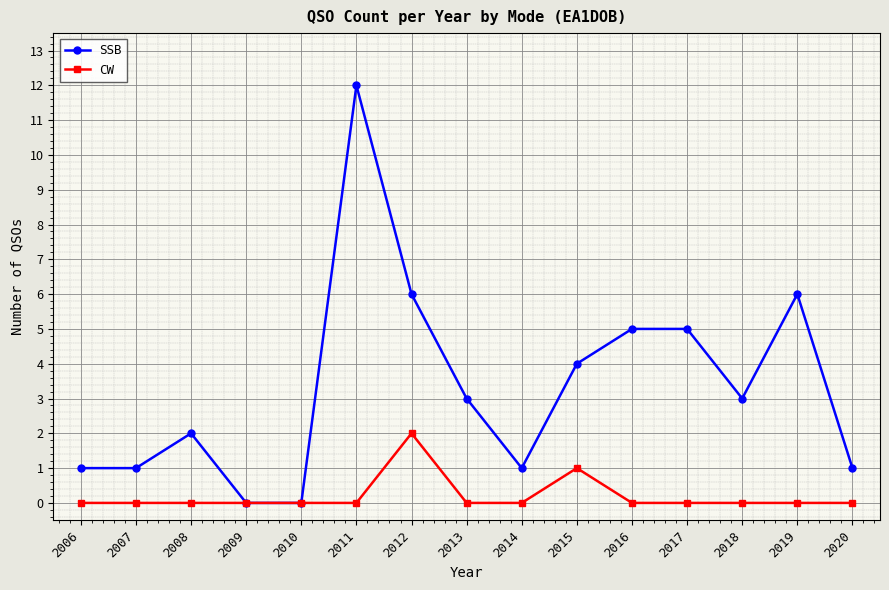

True or false: SSB has a value of 0 at 2010.

True